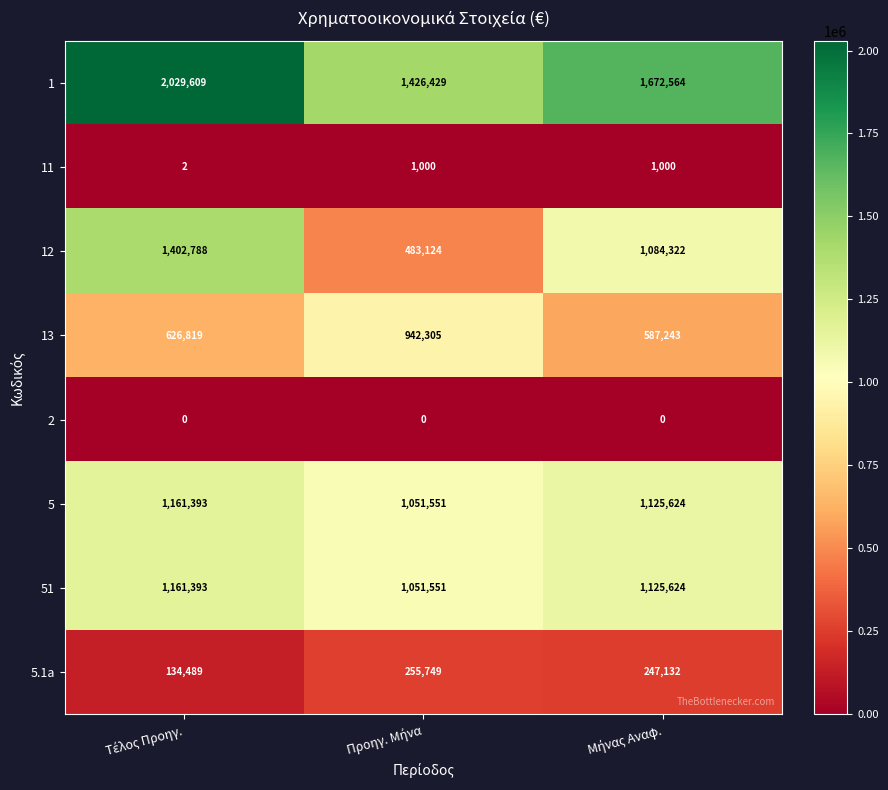

Count the 12 values in the range 483124 to 1402788.

3